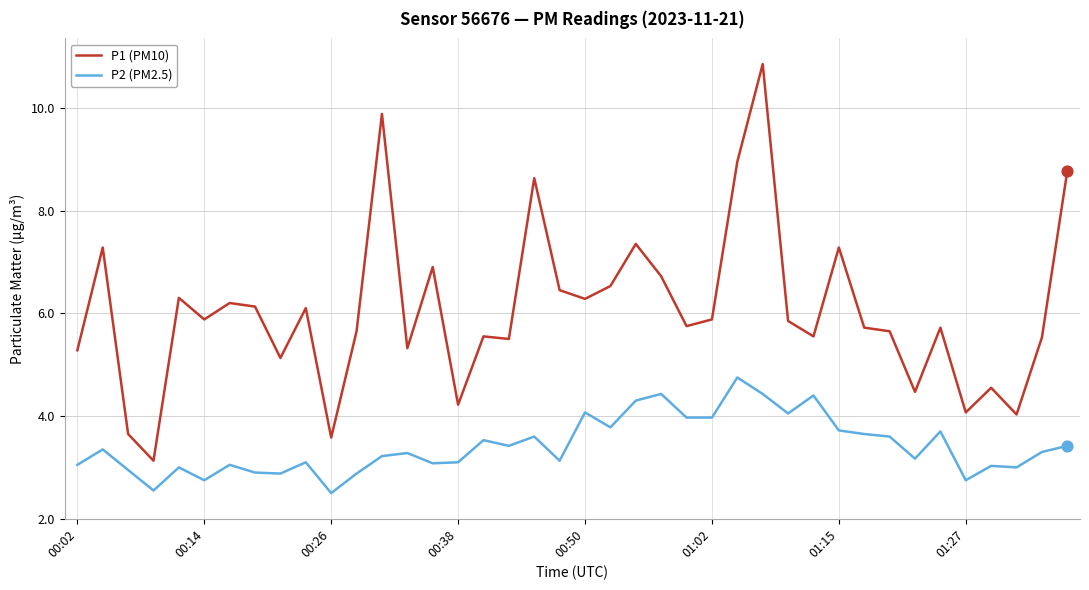

Which series has the largest total across all categories?

P1 (PM10)